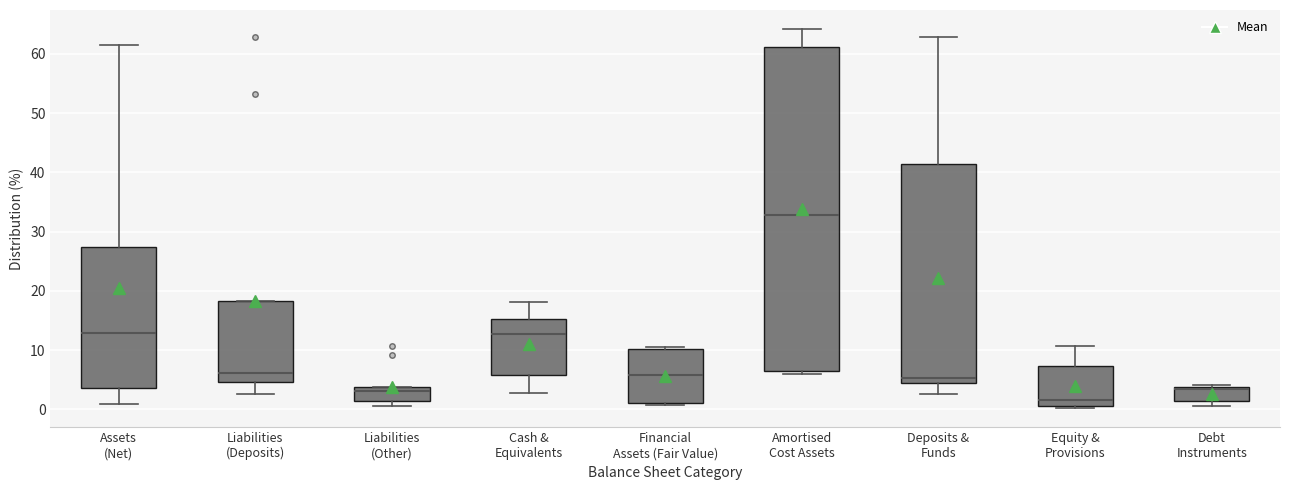

Where is the lower edge of the box for Financial Assets (Fair Value) on the y-axis? The values are not printed on the chart, so give them approximately, as read against the axis.

1